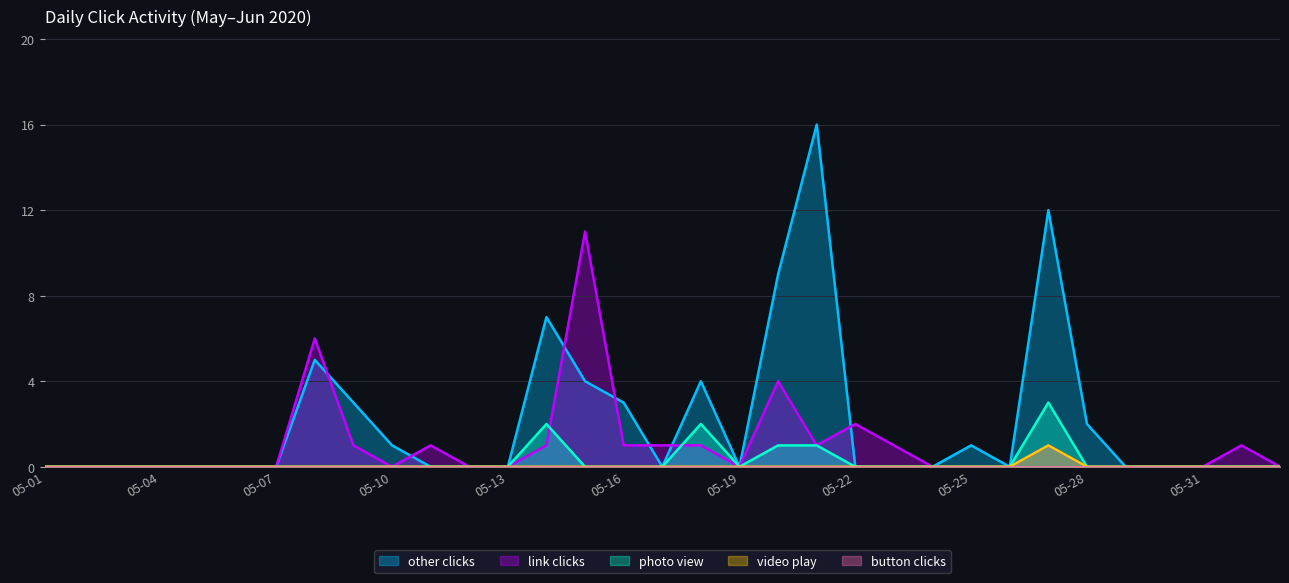

Between 05-07 and 05-28, which series saw the biggest shift?

other clicks